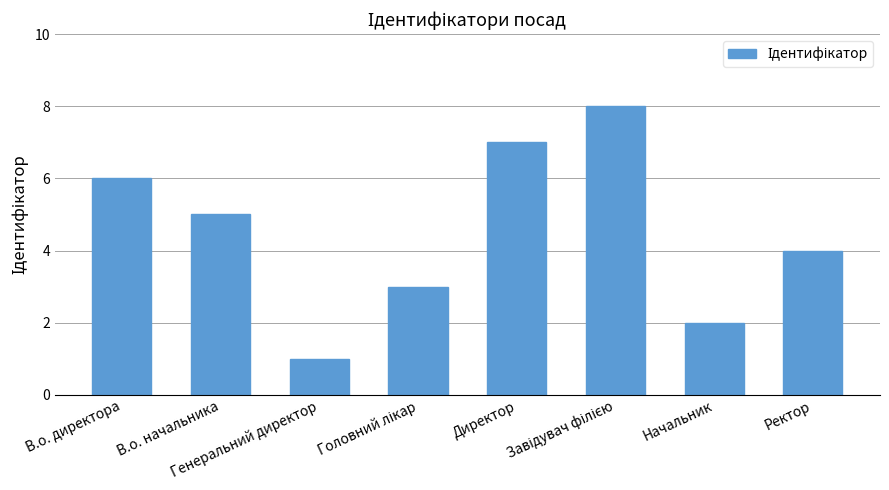

What is the ratio of the value at Ректор to the value at Начальник?

2.0